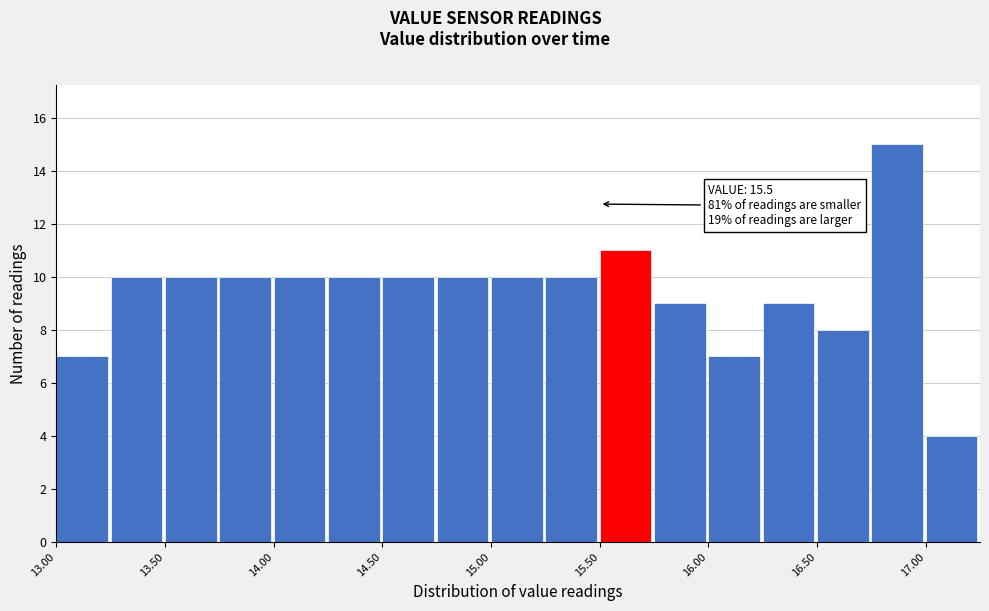

Over which range of the x-axis is the bar tallest?

16.75 to 17.00